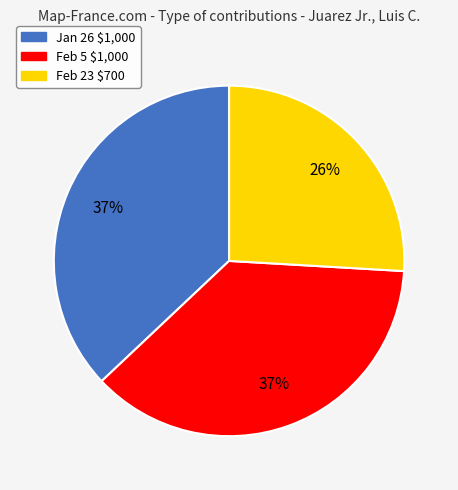

To the nearest percent, what is the difference between the largest and smallest slice percentages?

11%